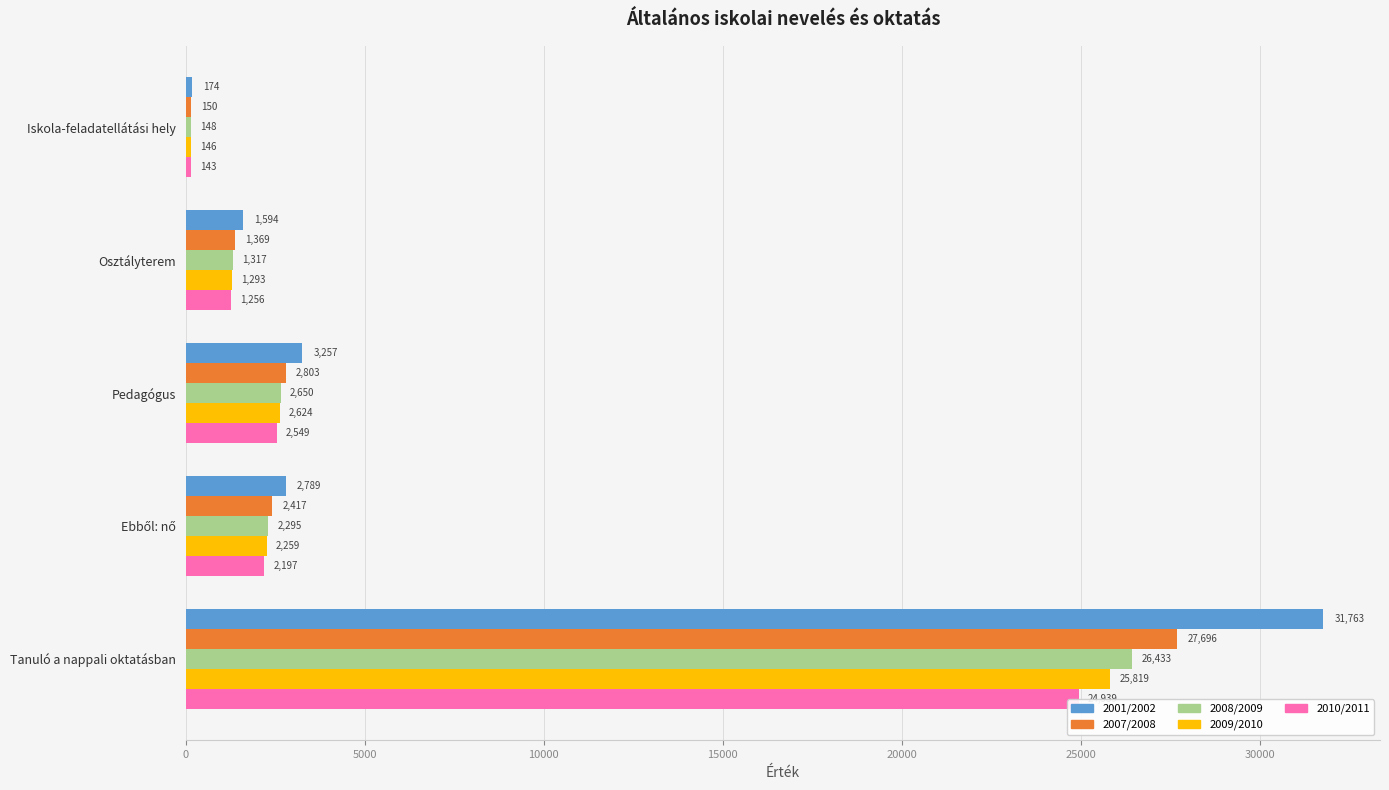

Is the value of 2010/2011 at Tanuló a nappali oktatásban greater than the value of 2007/2008 at Iskola-feladatellátási hely?

Yes